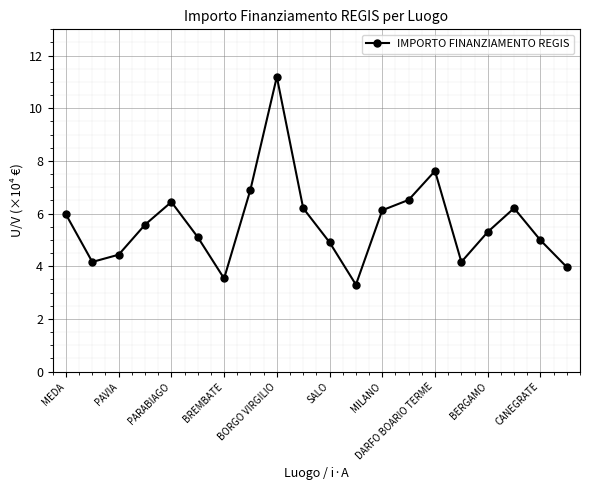

Does the chart display data point markers on the line(s)?

Yes